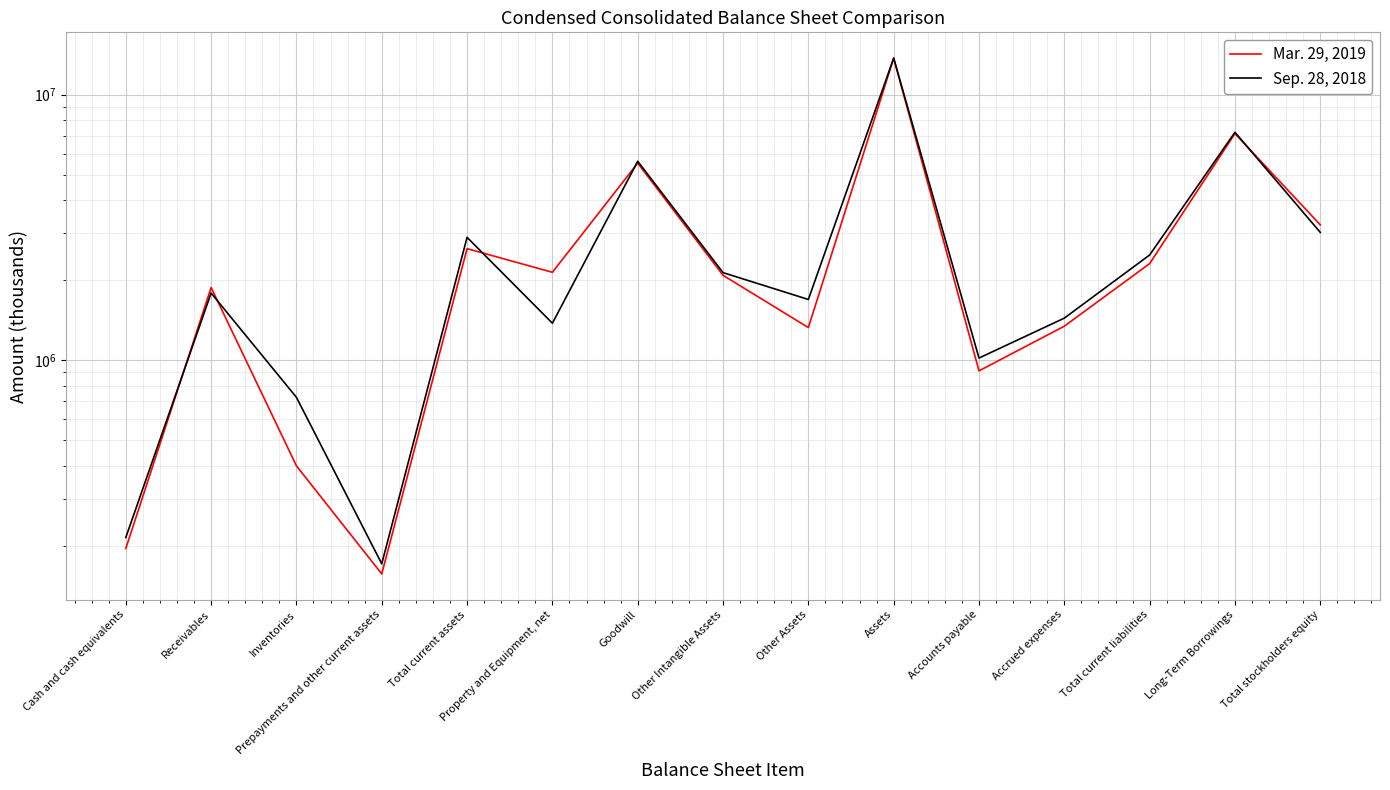

Where is the first local maximum for Sep. 28, 2018?

Receivables